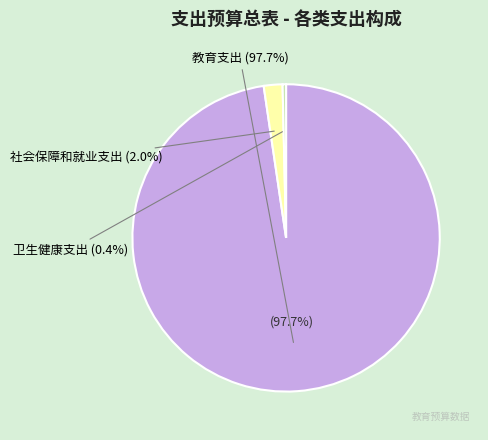

Does 教育支出 represent more than half of the total?

Yes